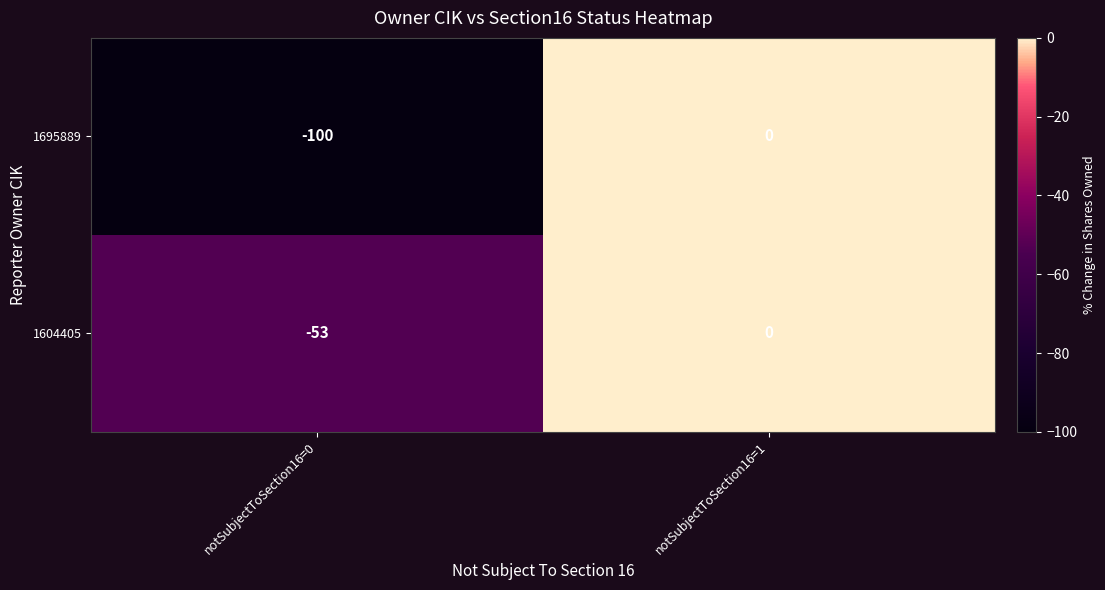

Which series has the largest total across all categories?

1604405